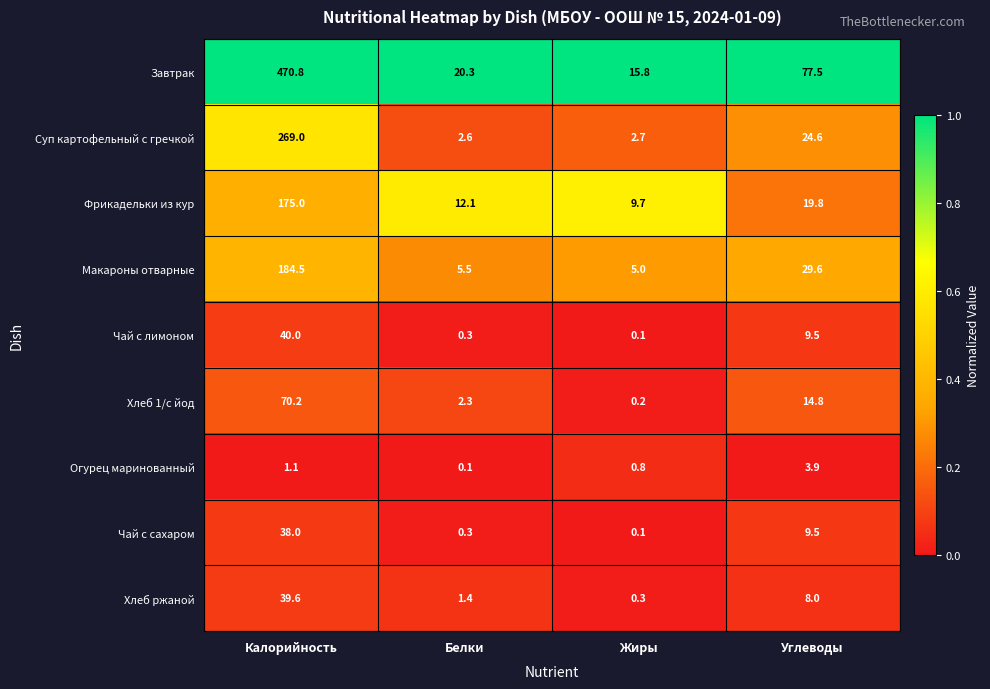

At which label does Макароны отварные first exceed 29?

Калорийность